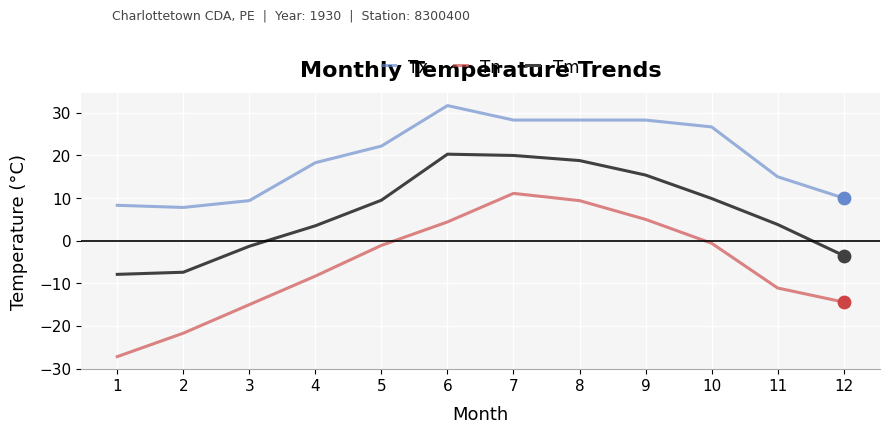

At how many categories does at least one series exceed 28?

4